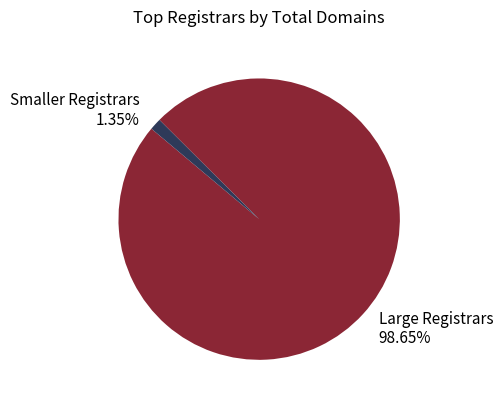

What is the smallest slice in the pie chart?

Smaller Registrars 1.35%